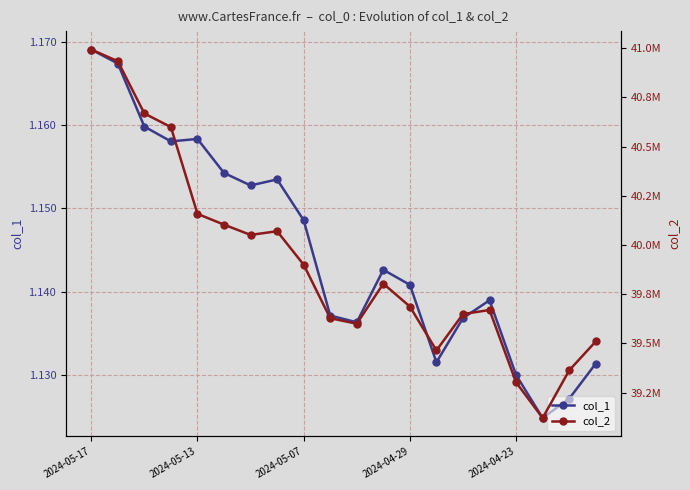

True or false: col_1 and col_2 cross at least once.

False